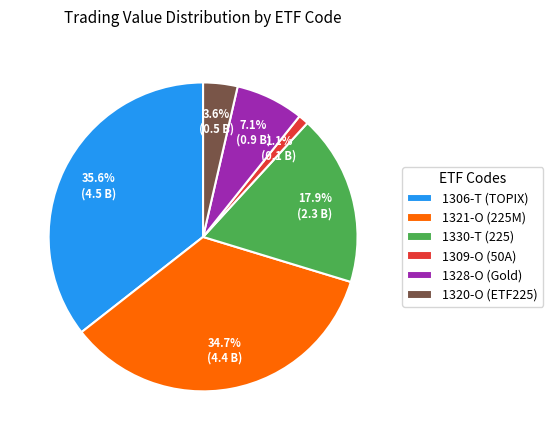

How many segments does this pie chart have?

6